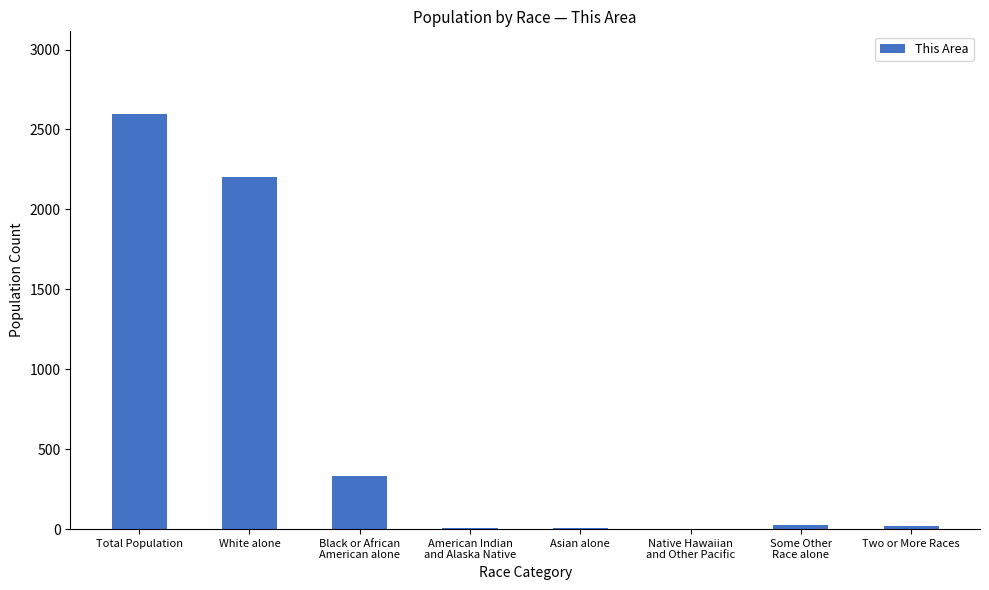

Is it true that the value at Total Population is 657?

False